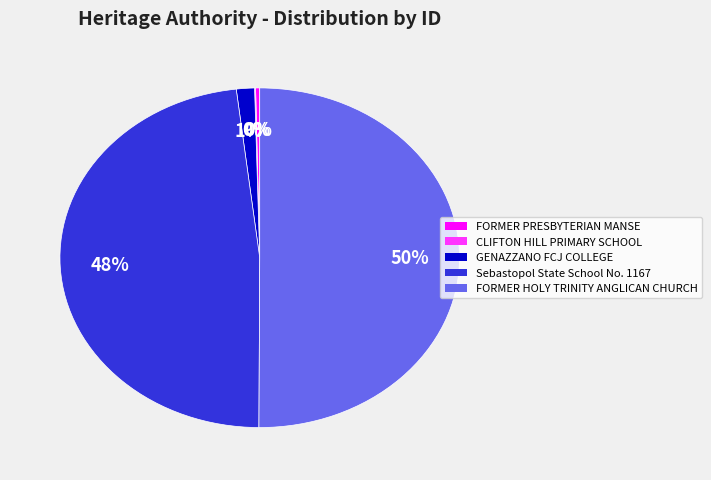

Is it true that GENAZZANO FCJ COLLEGE is 1% of the pie?

True